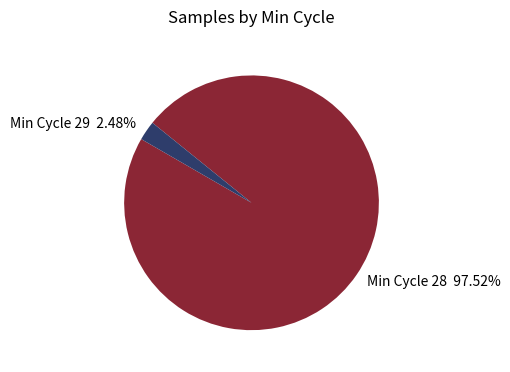

Approximately how many times larger is the value at Min Cycle 28 97.52% compared to Min Cycle 29 2.48%?

39.3